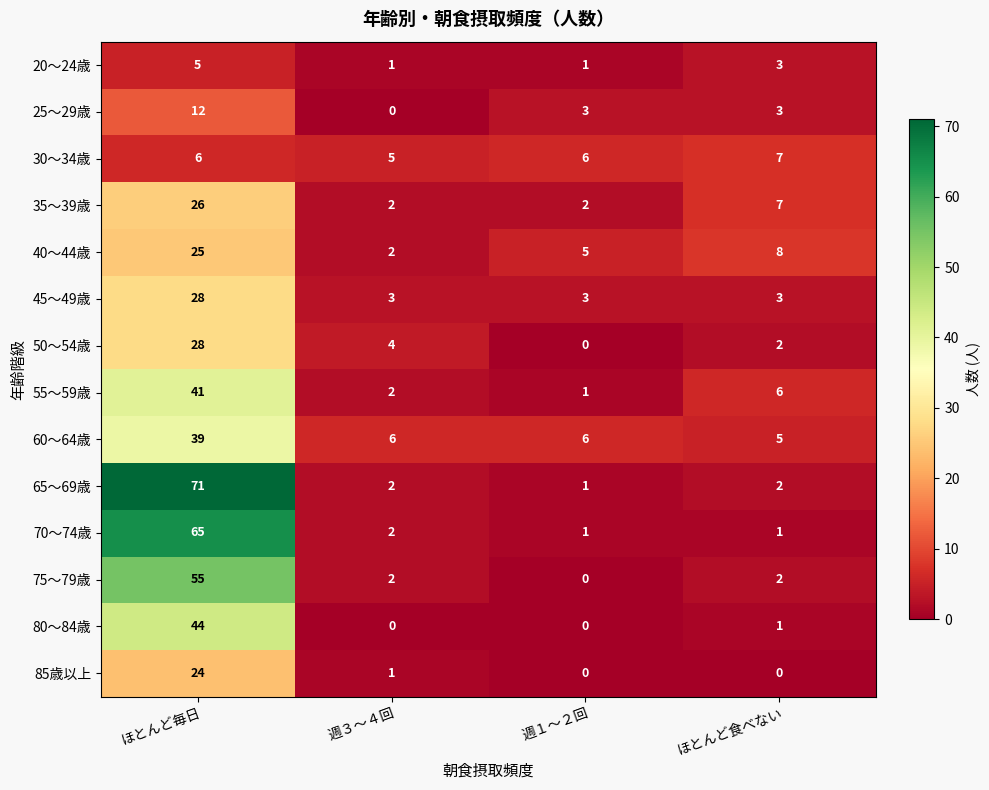

What is the difference between the maximum and second lowest values in the 35～39歳 series?

24